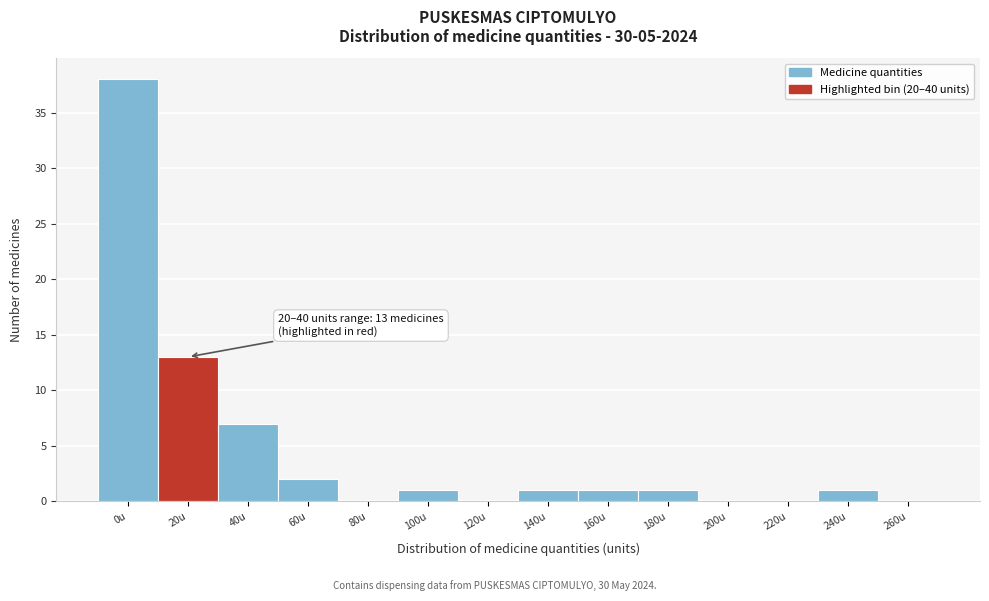

Reading left to right, list all the values displayed in this chart.

0u=38	20u=13	40u=7	60u=2	80u=0	100u=1	120u=0	140u=1	160u=1	180u=1	200u=0	220u=0	240u=1	260u=0